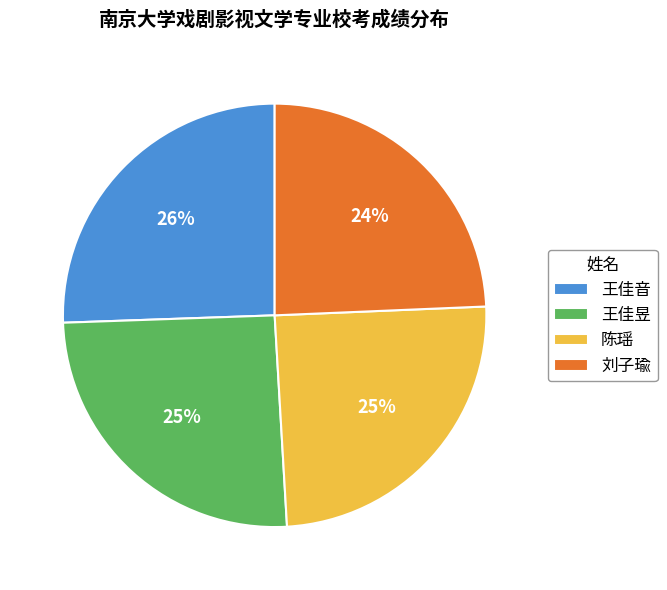

True or false: 王佳音 accounts for 39% of the total.

False